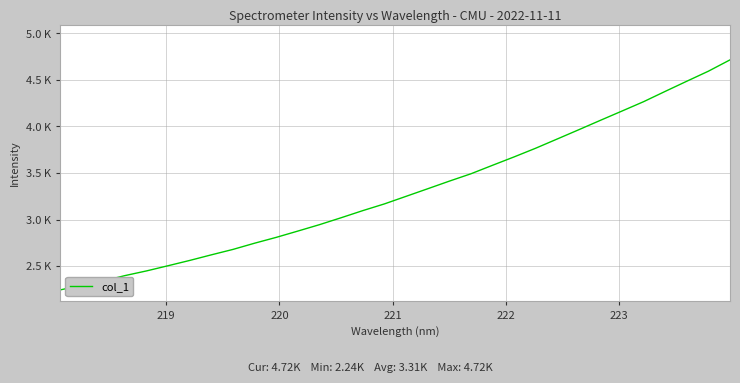

Does the chart display data point markers on the line(s)?

No